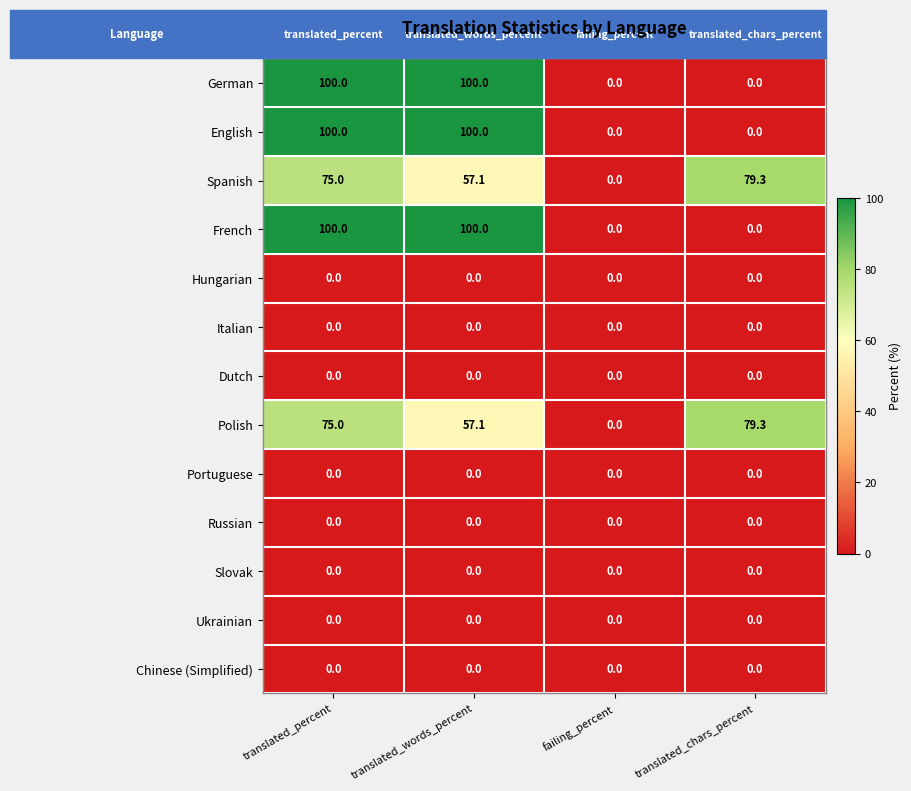

Read the German value at translated_percent.

100.0